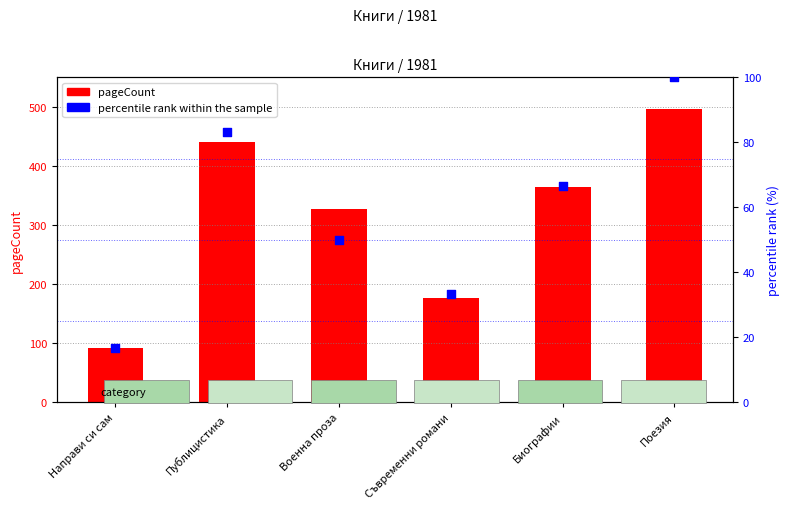

Is the value of pageCount at Биографии greater than the value of percentile rank within the sample at Съвременни романи?

Yes